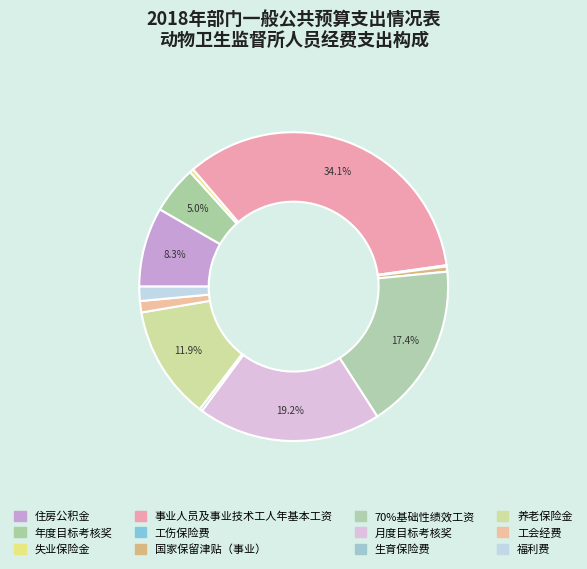

Between 月度目标考核奖 and 事业人员及事业技术工人年基本工资, which is larger?

事业人员及事业技术工人年基本工资